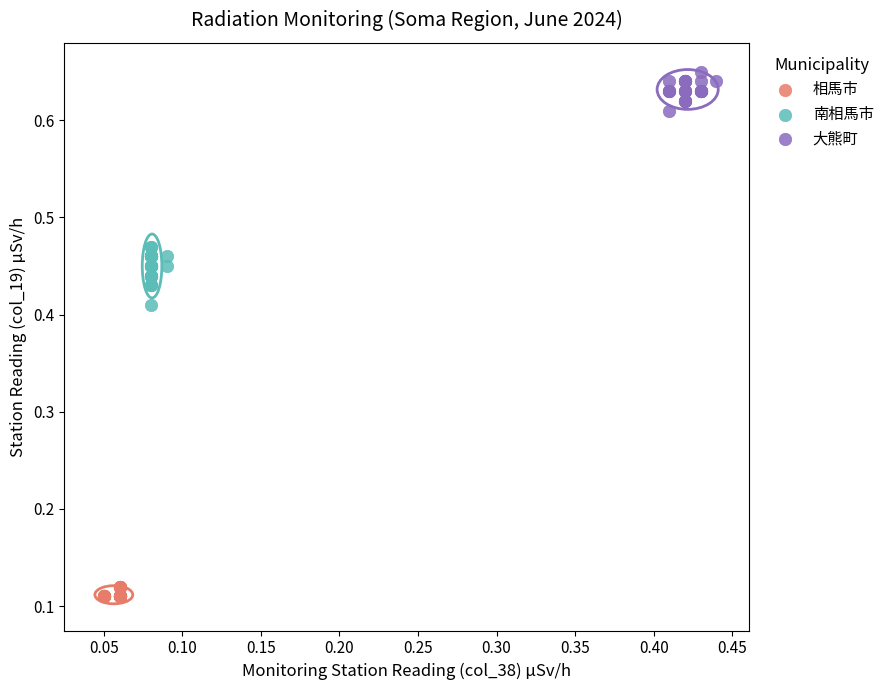

What are all the series names shown in the legend?

相馬市, 南相馬市, 大熊町